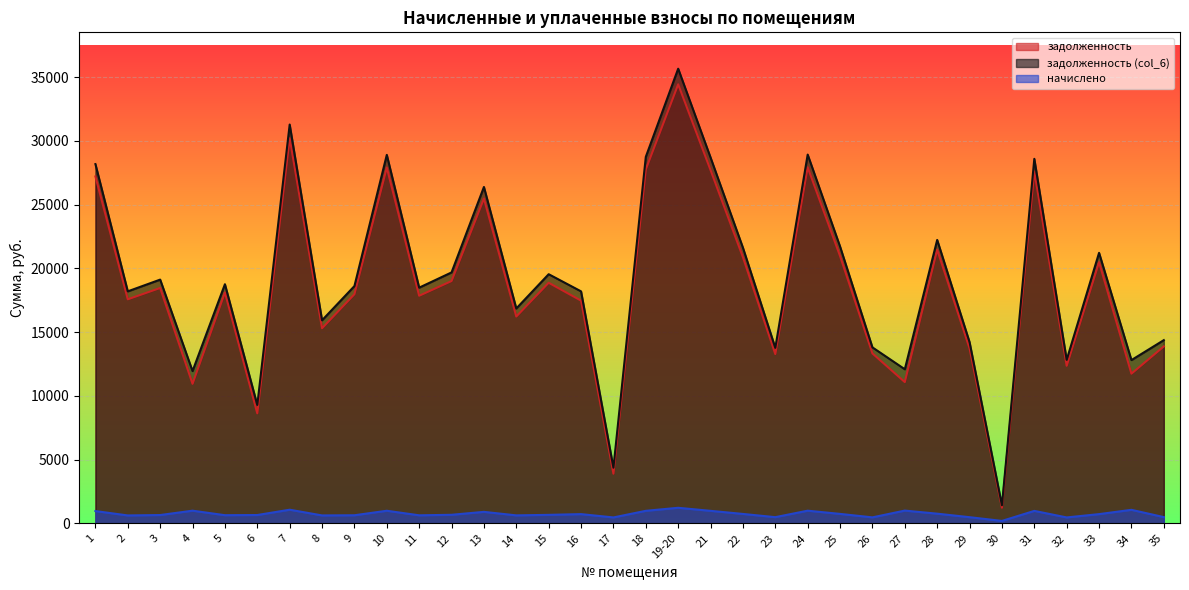

At which category does the chart reach its minimum across all series?

30